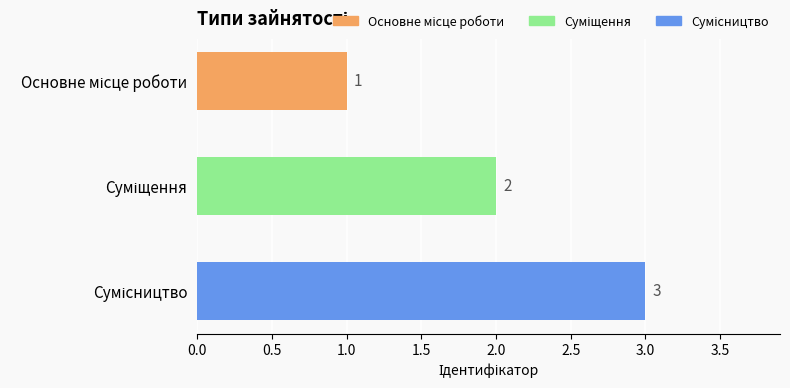

How many values are below 2?

1